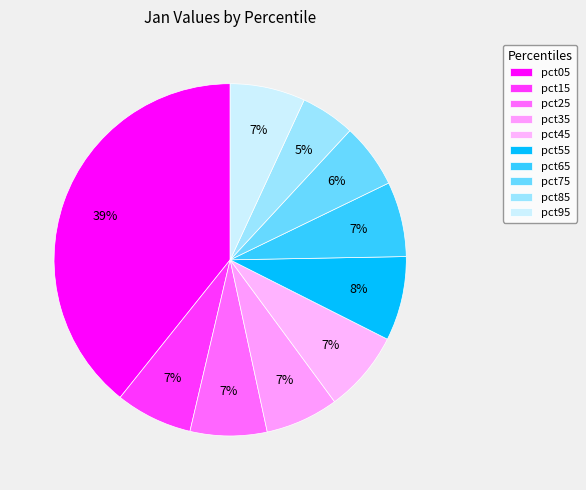

To the nearest percent, what percentage of the pie is pct05?

39%